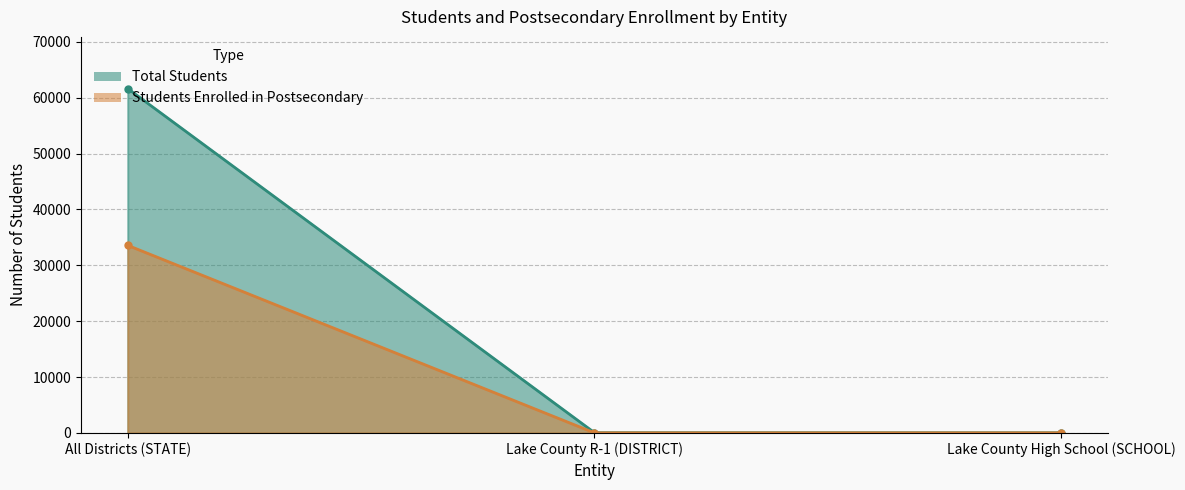

How many data points does each series have?

3